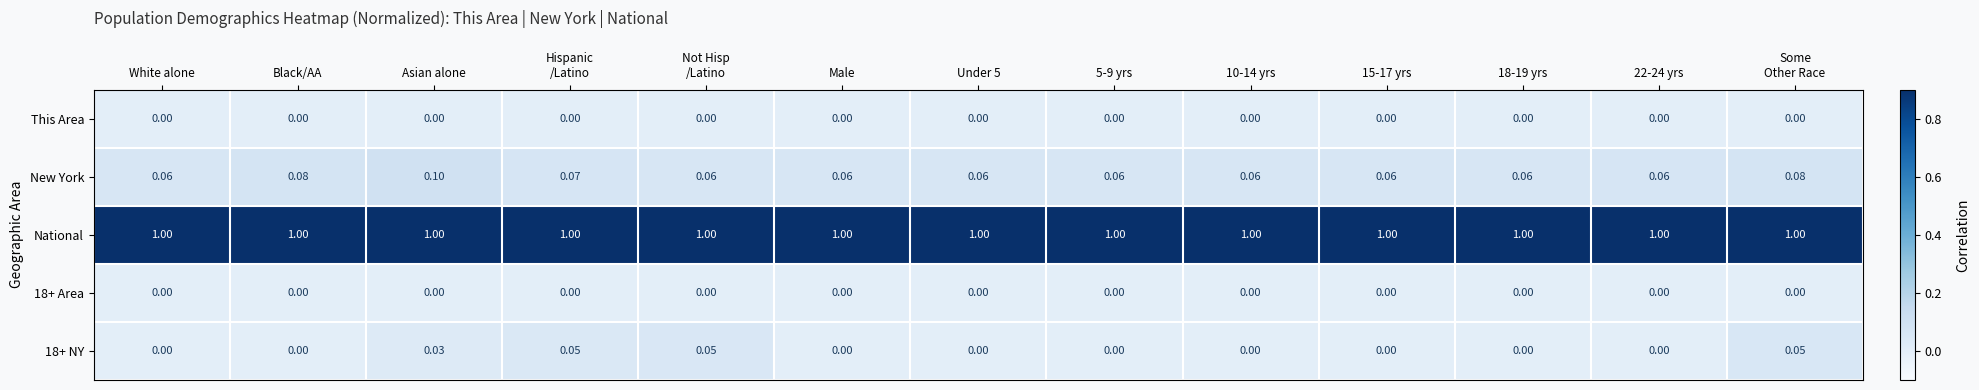

Which series has the largest total across all categories?

National